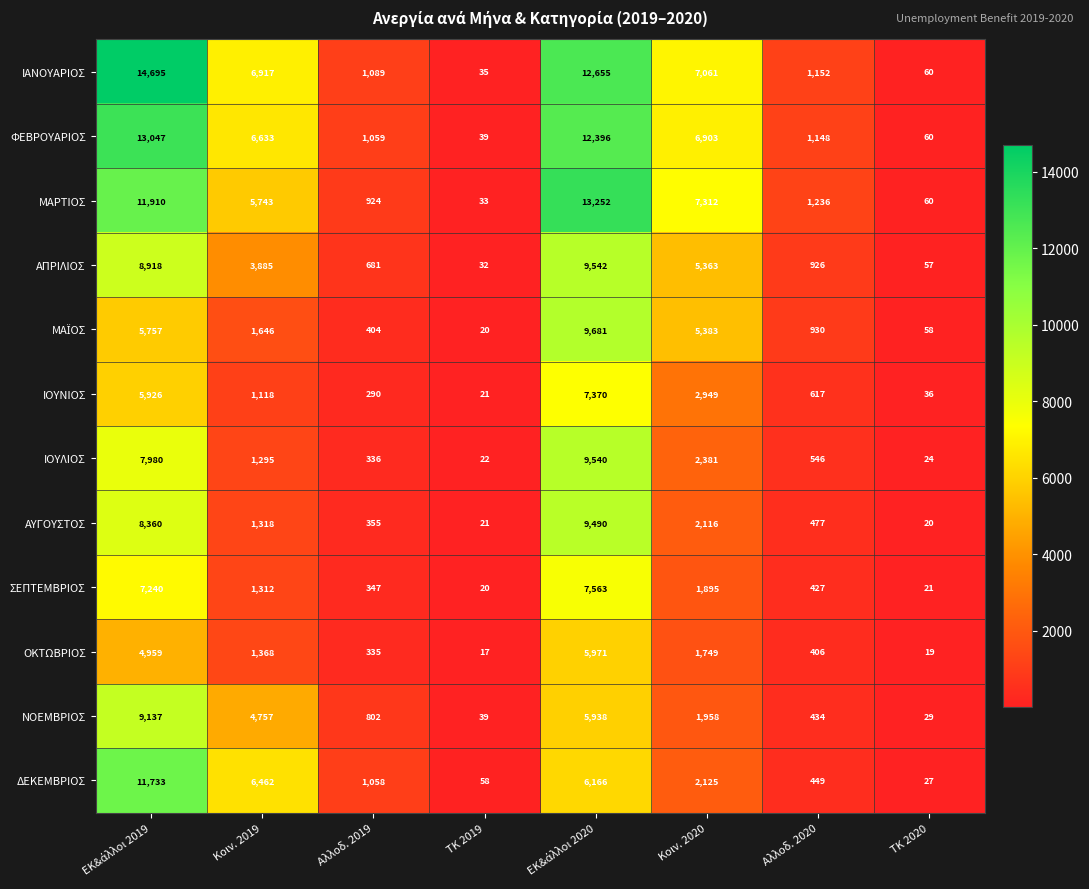

At how many categories does at least one series exceed 8942?

2